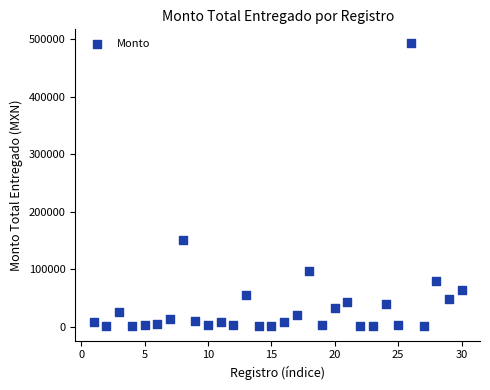

What Y value in the scatter plot is closest to 246622?

151518.1